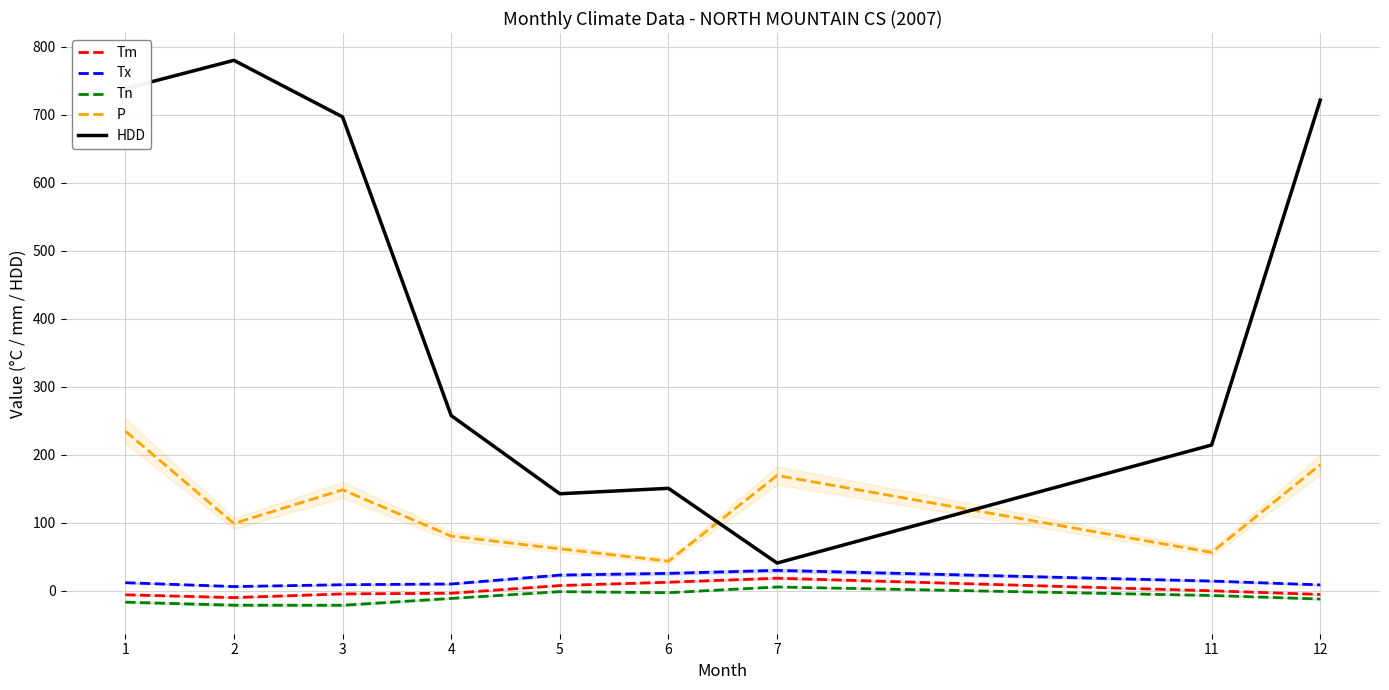

Is this an area chart (filled region under the line)?

No